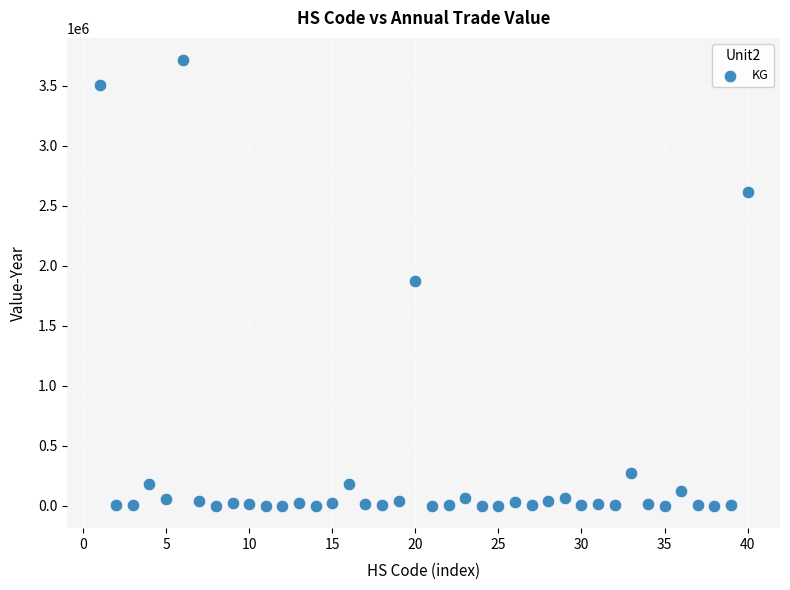

What is the range of X values (max minus min)?

39